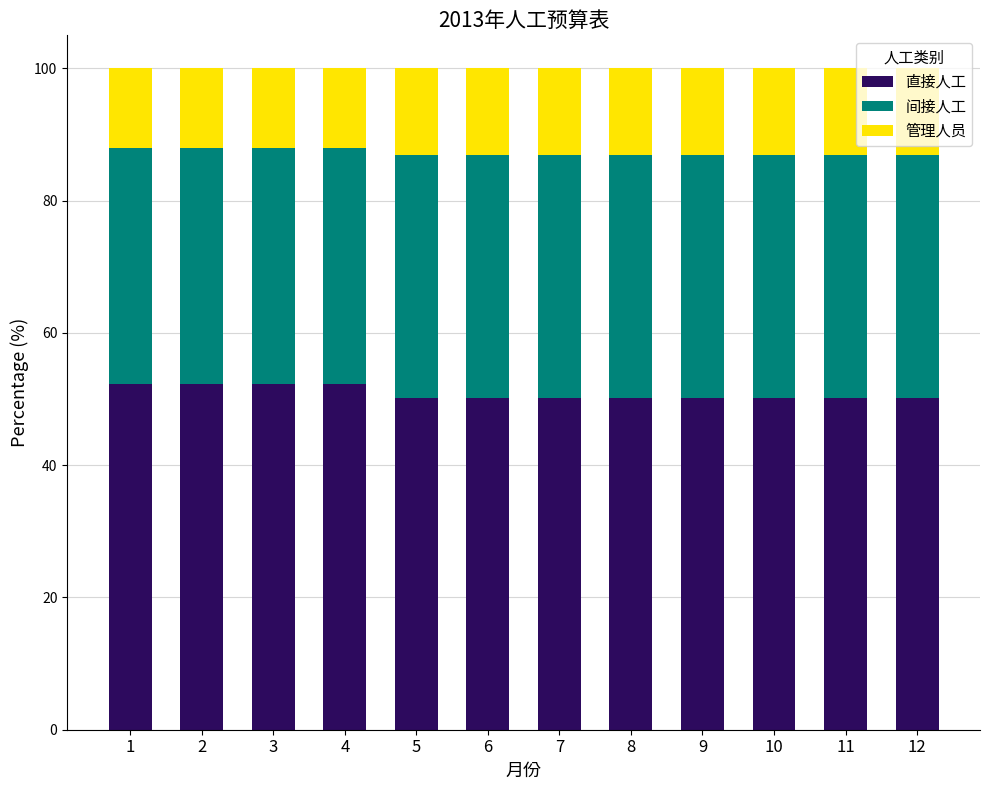

What is the difference between the second highest and second lowest values in the 直接人工 series?

2.2